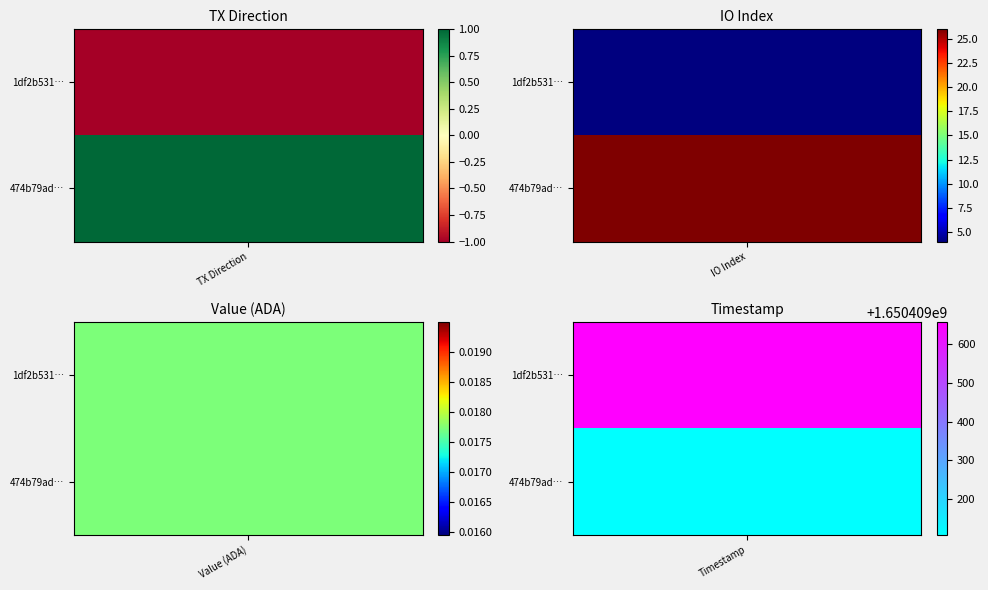

At which label does 474b79ad2cc3b0ad420d295d85e703a99056993 reach its minimum?

value